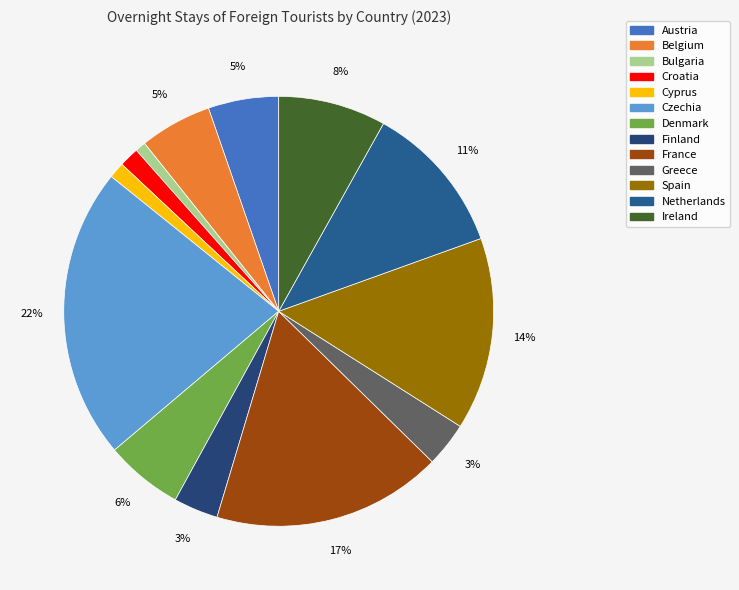

What is the change in value from Bulgaria to Denmark?

+40349